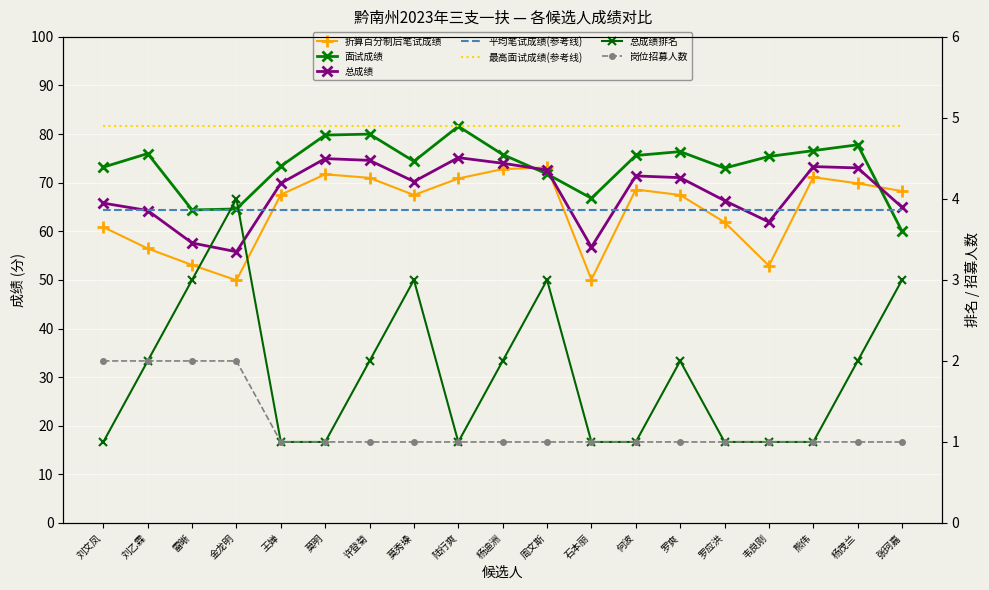

Count the number of categories in the chart.

19